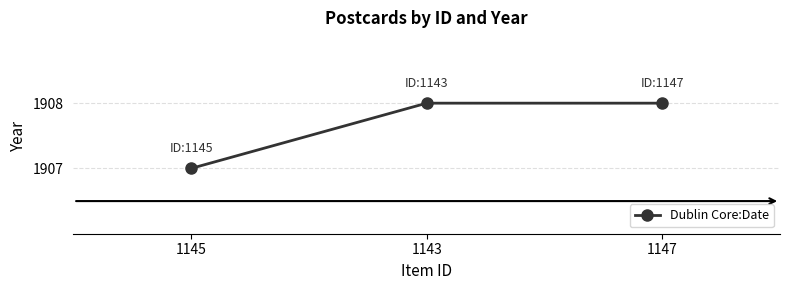

Is it true that the value at 1145 is 1907?

True